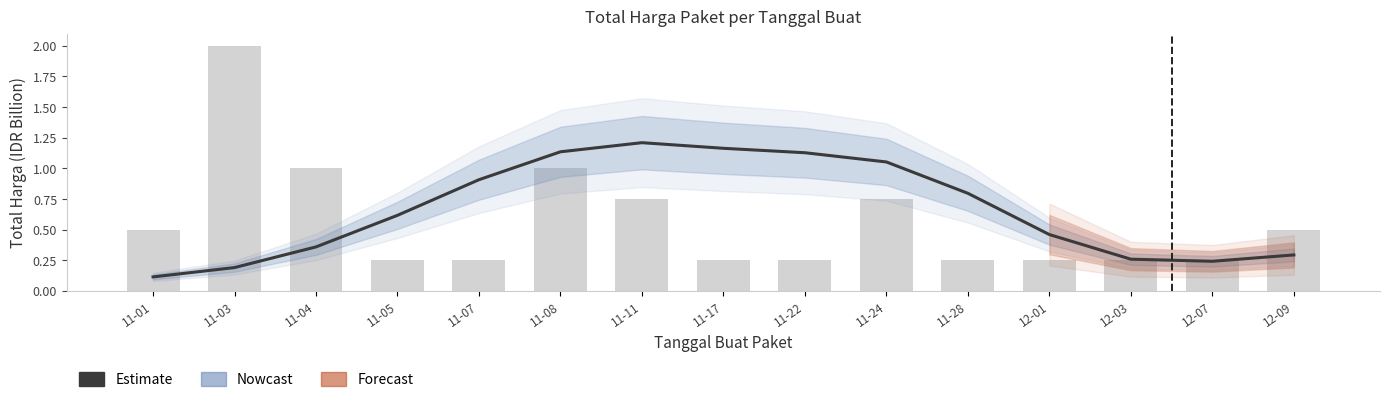

Reading left to right, extract all data points from this chart.

0.1	0.2	0.4	0.6	0.9	1.1	1.2	1.2	1.1	1.1	0.8	0.5	0.3	0.2	0.3